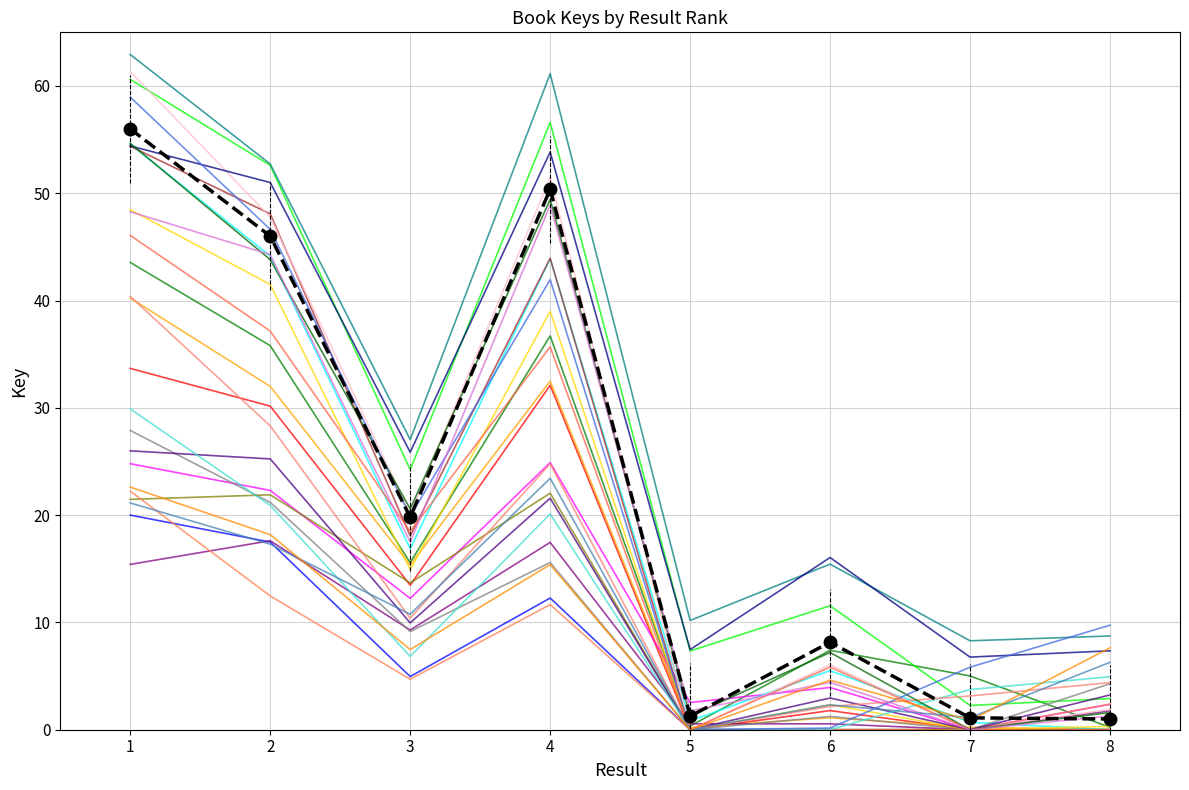

What is the value of the 6th point from the left?

8.2